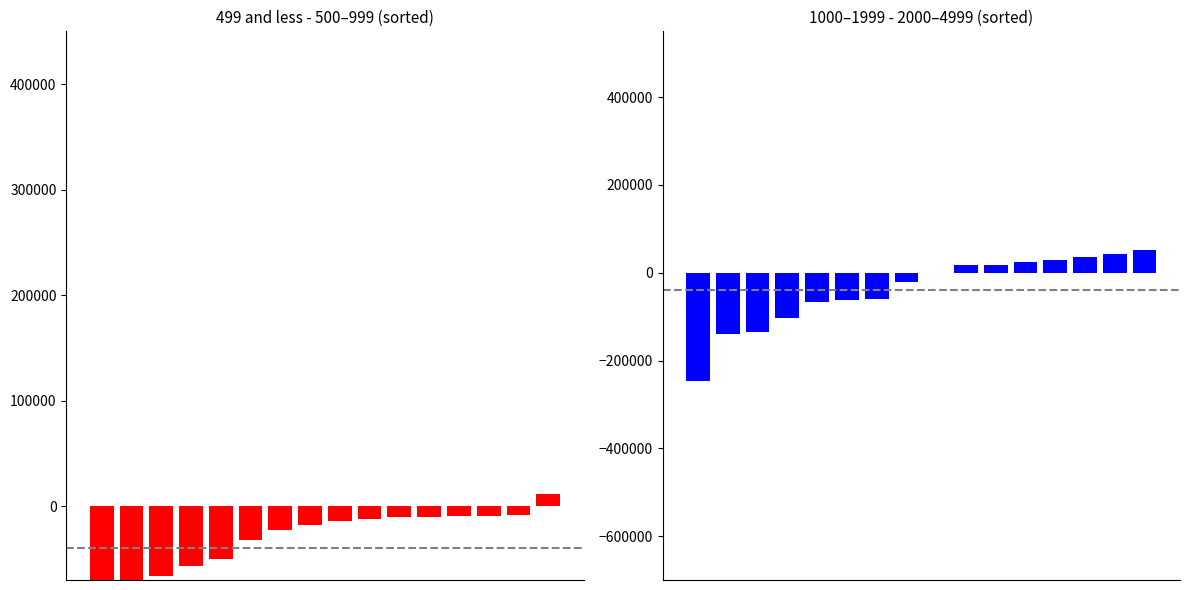

What is the value of the 499 and less minus 500-999 bar at the 14th from the left?

-9198